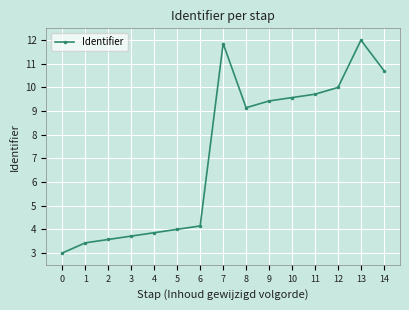

How many interior local peaks (higher than both neighbors) does the data have?

2